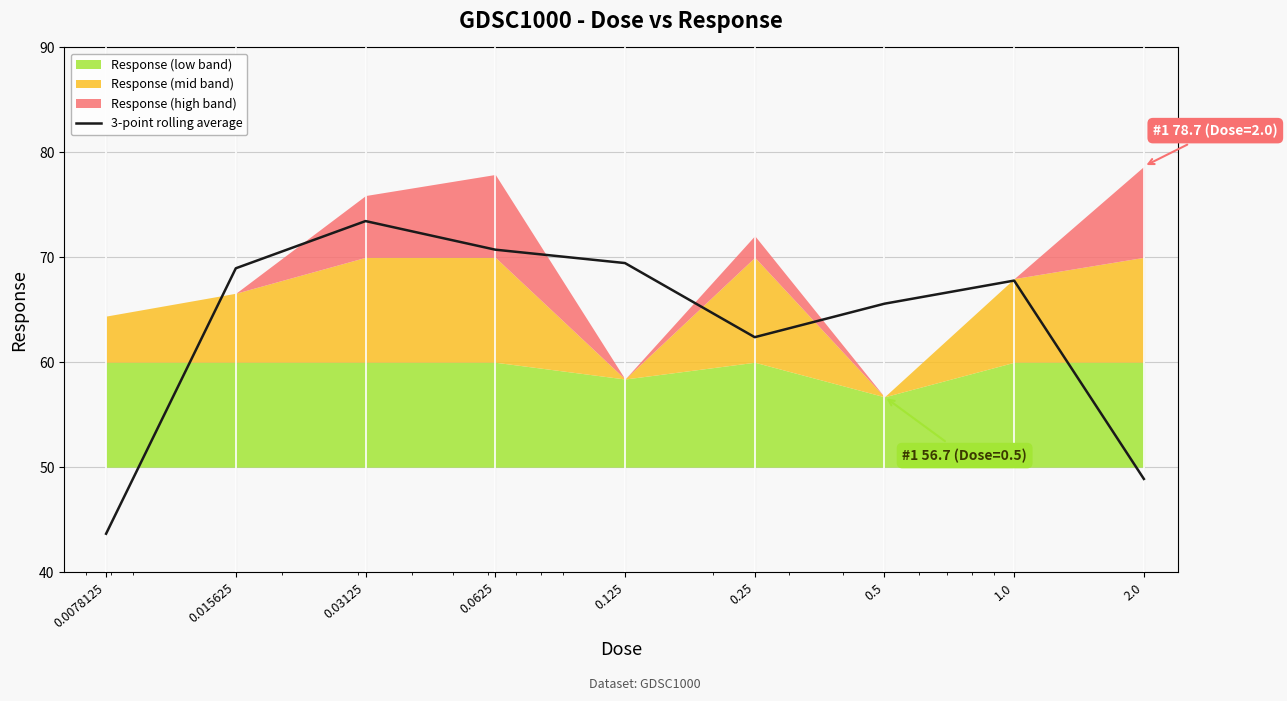

What is the sum of all values?

570.9